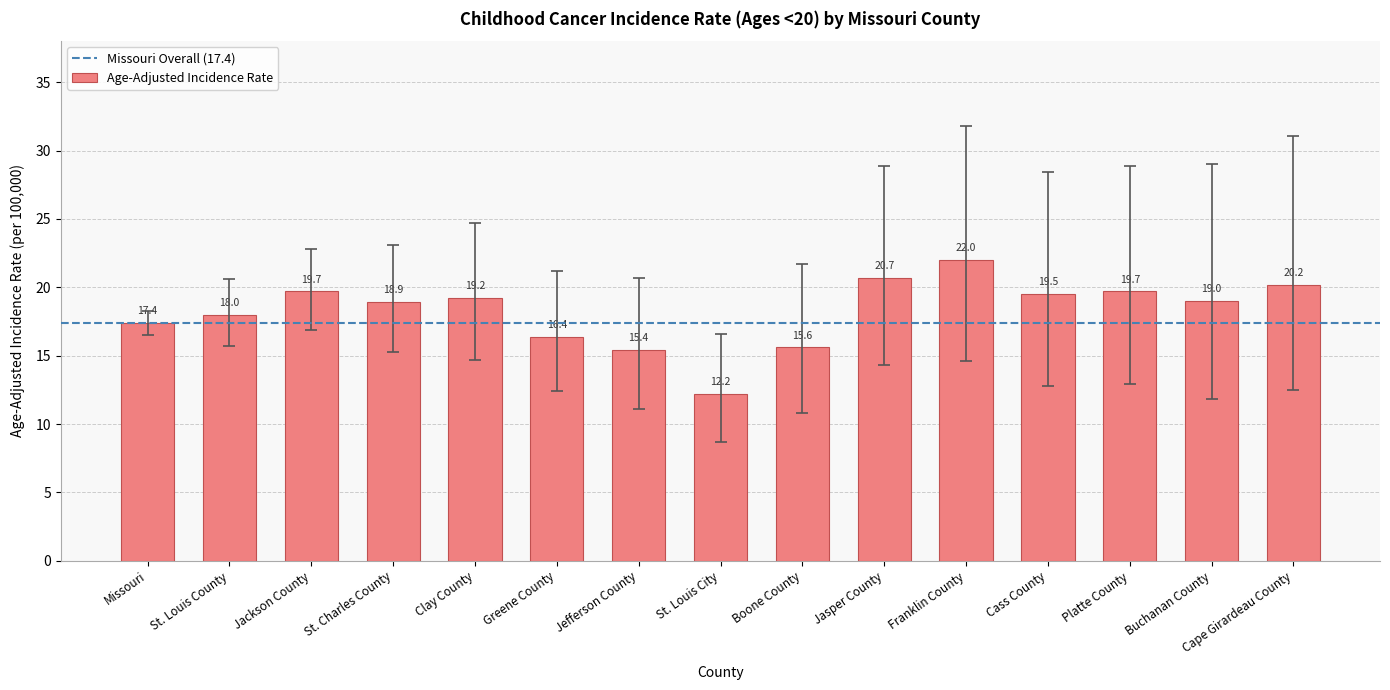

What is the label of the 2nd bar from the right?

Buchanan County